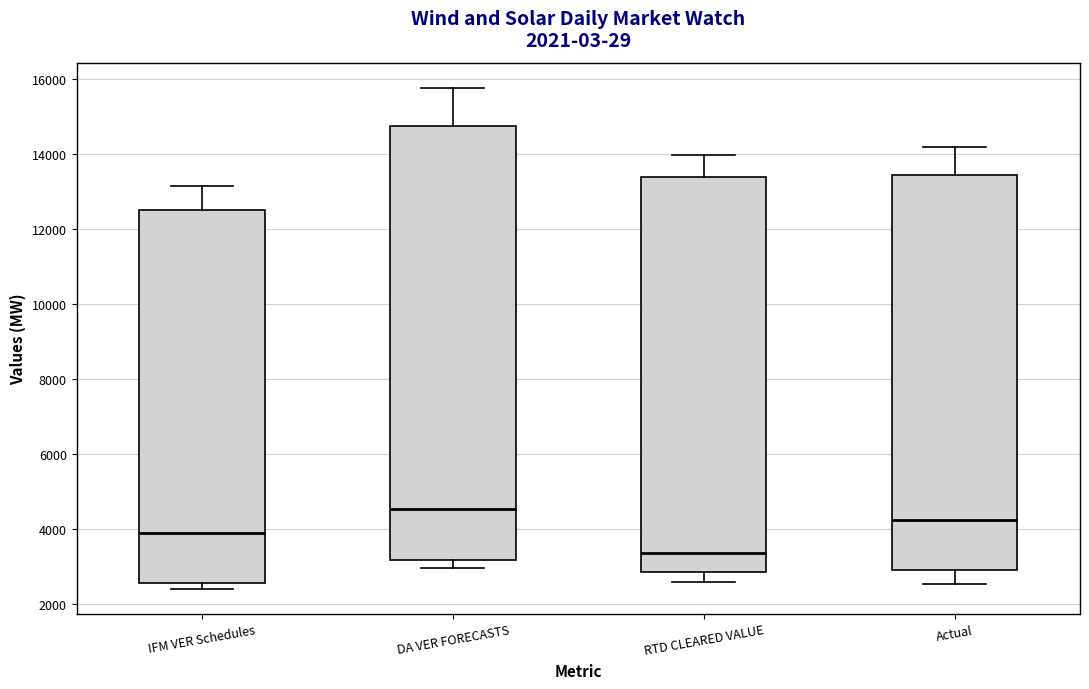

Comparing the boxes themselves (not the whiskers), which one is the tallest?

DA VER FORECASTS